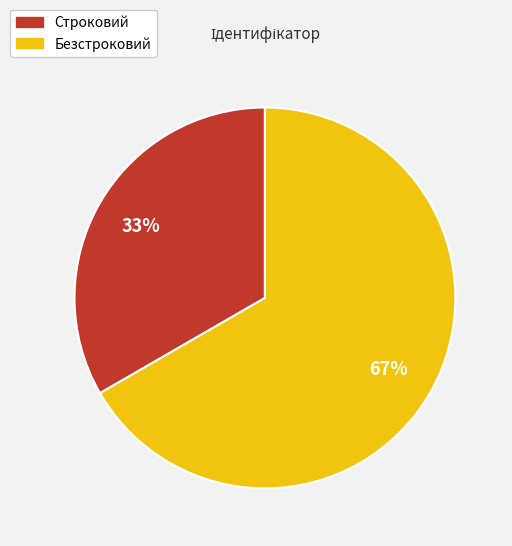

Is the sum of Строковий and Безстроковий greater than half?

Yes